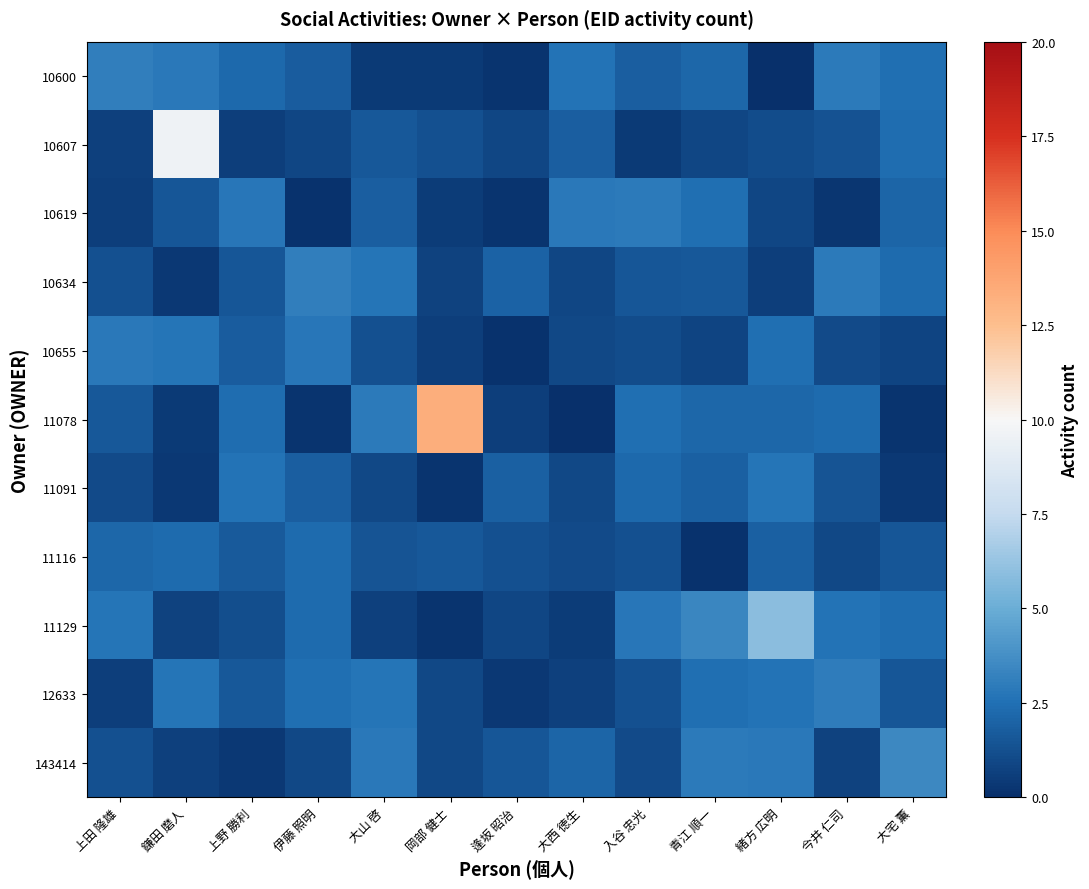

At which category is the sum across all series the highest?

鎌田 磨人